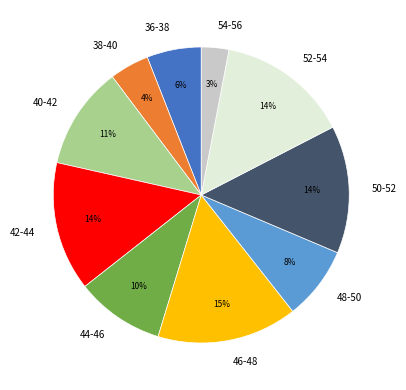

The 48-50 slice represents 8% of the pie. True or false?

True